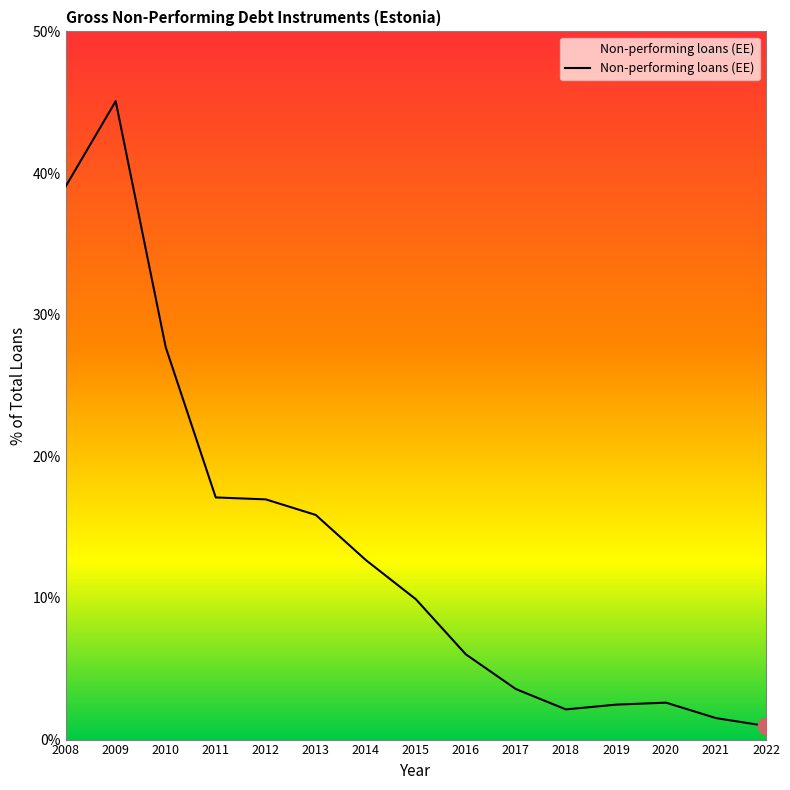

Approximately how many times larger is the value at 2021 compared to 2019?

0.6